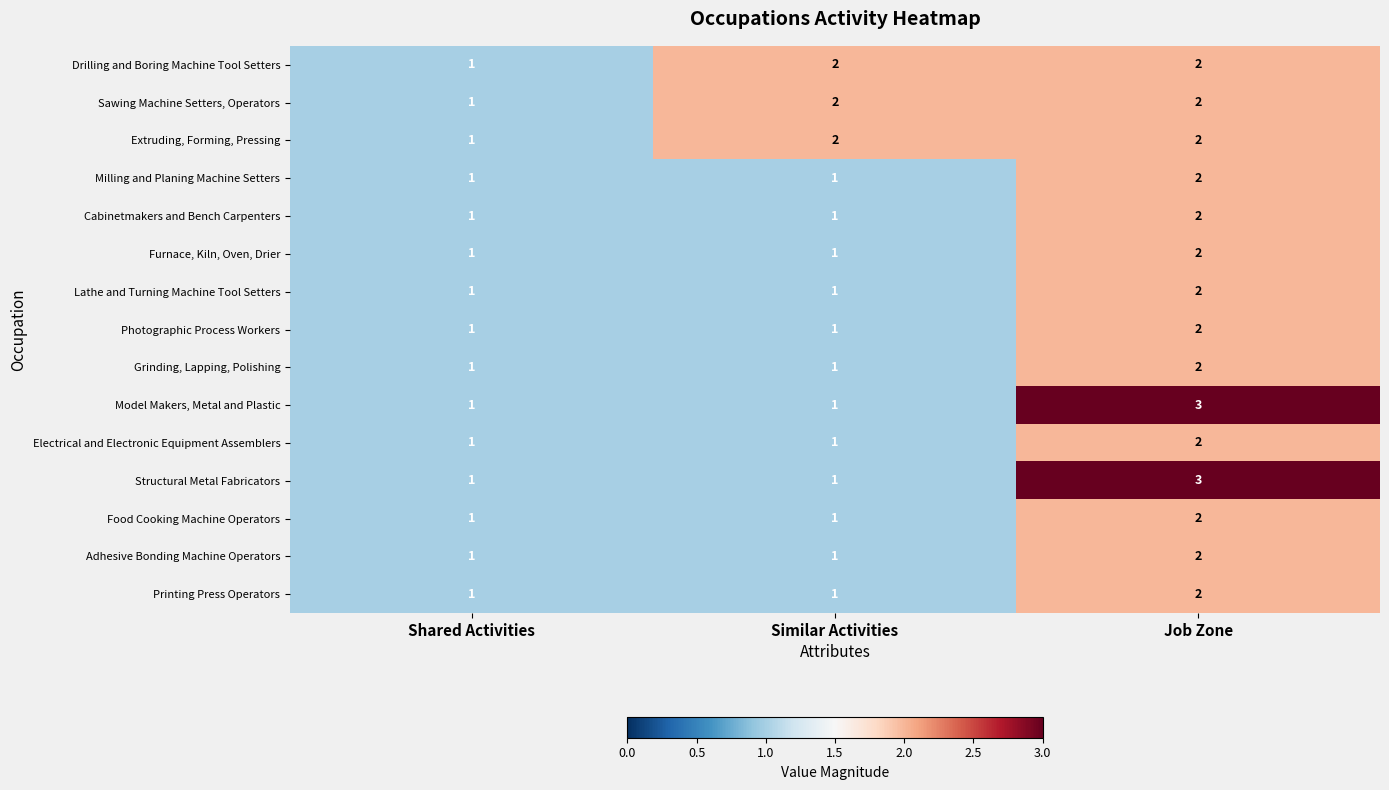

Is it true that Lathe and Turning Machine Tool Setters equals 3 at Job Zone?

False